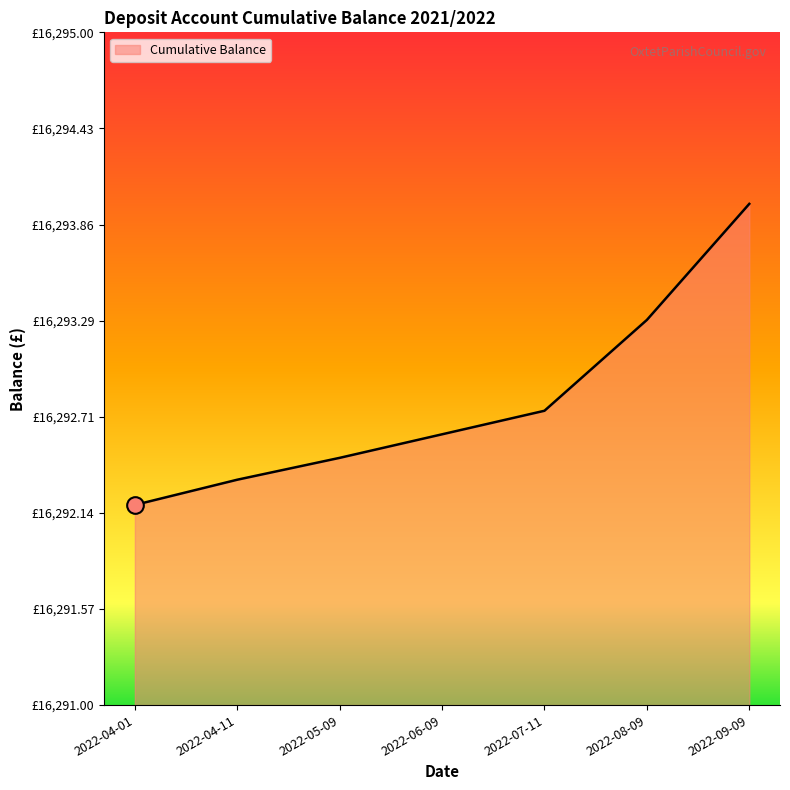

What is the value of the 7th point from the left?

16294.0